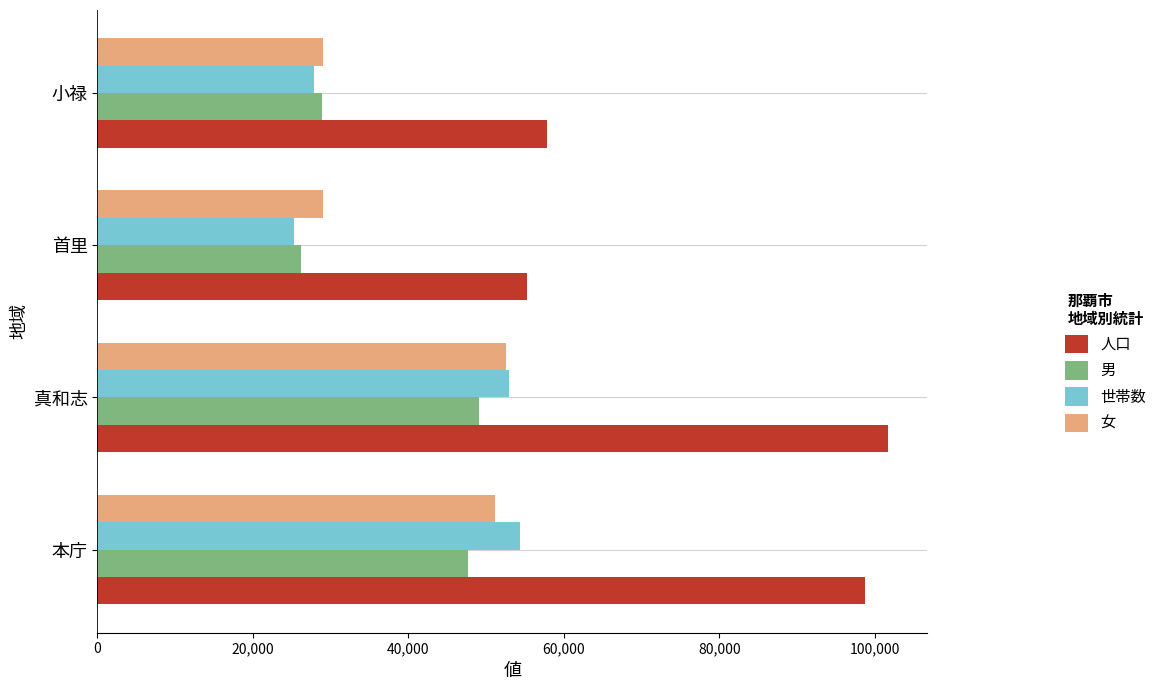

Which series has the largest range (max minus min)?

人口